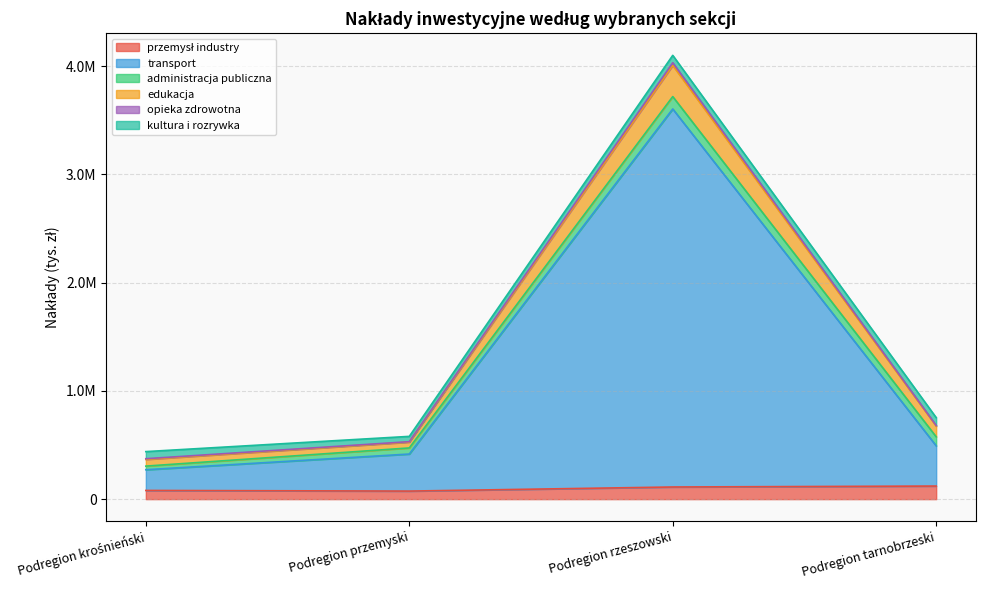

Does the chart display data point markers on the line(s)?

No